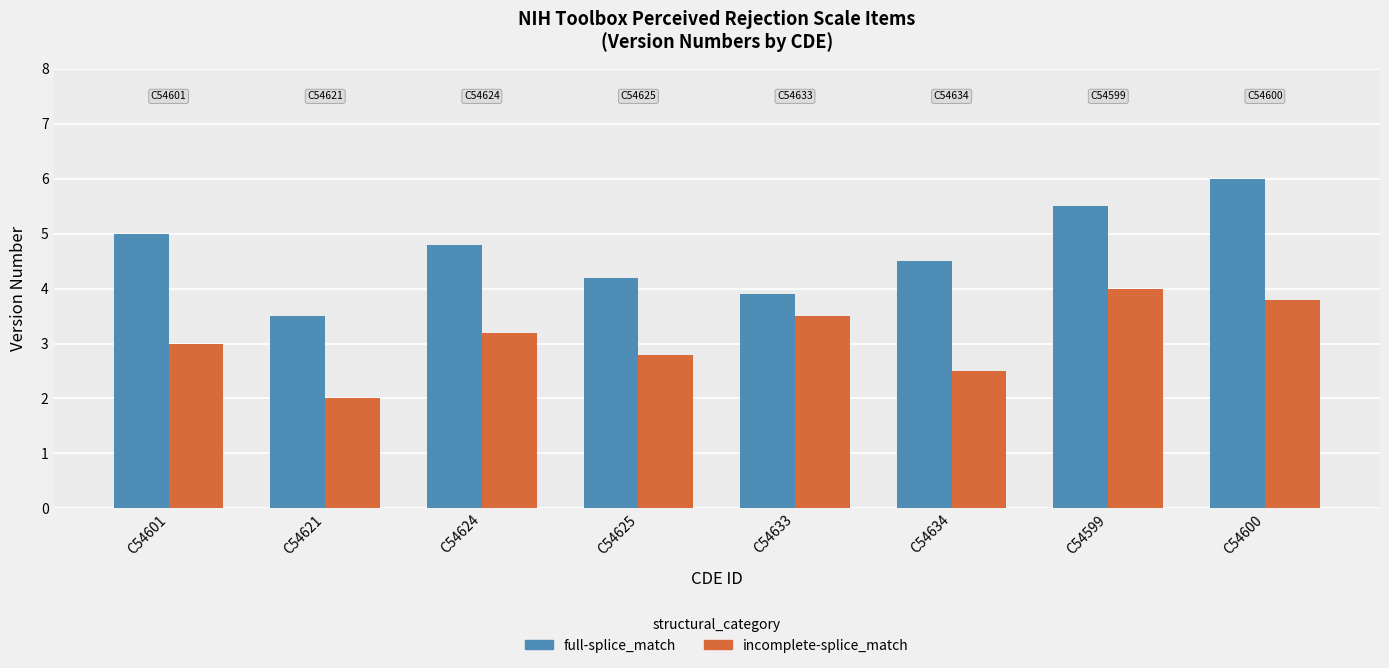

Reading right to left, list all the values displayed in this chart.

full-splice_match: C54600=6.0	C54599=5.5	C54634=4.5	C54633=3.9	C54625=4.2	C54624=4.8	C54621=3.5	C54601=5.0
incomplete-splice_match: C54600=3.8	C54599=4.0	C54634=2.5	C54633=3.5	C54625=2.8	C54624=3.2	C54621=2.0	C54601=3.0